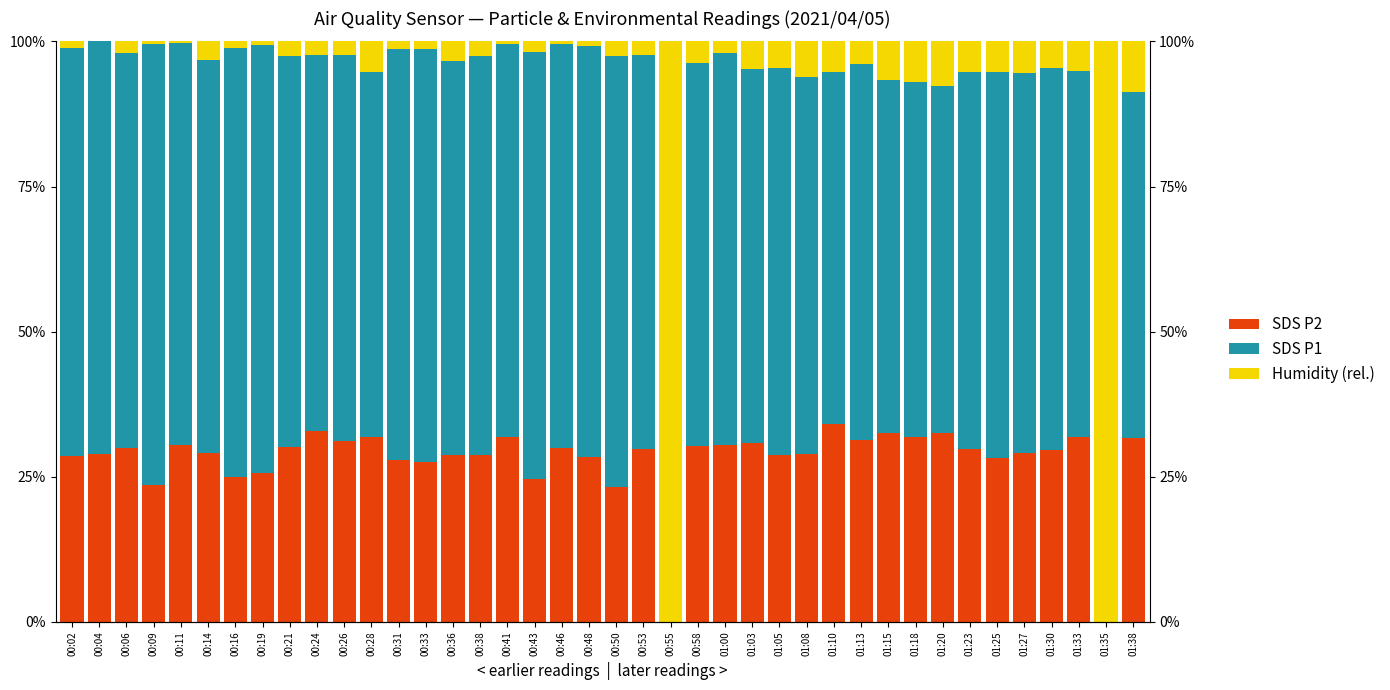

Reading left to right, list all the values displayed in this chart.

SDS_P2: 00:02=28.6	00:04=28.9	00:06=30.0	00:09=23.6	00:11=30.5	00:14=29.2	00:16=24.9	00:19=25.7	00:21=30.1	00:24=32.9	00:26=31.2	00:28=31.9	00:31=27.9	00:33=27.6	00:36=28.7	00:38=28.7	00:41=31.9	00:43=24.7	00:46=30.0	00:48=28.4	00:50=23.3	00:53=29.8	00:55=0.0	00:58=30.3	01:00=30.5	01:03=30.8	01:05=28.8	01:08=28.9	01:10=34.0	01:13=31.4	01:15=32.5	01:18=31.8	01:20=32.5	01:23=29.7	01:25=28.3	01:27=29.1	01:30=29.6	01:33=31.8	01:35=0.0	01:38=31.7
SDS_P1: 00:02=70.2	00:04=71.1	00:06=68.0	00:09=75.9	00:11=69.2	00:14=67.7	00:16=73.9	00:19=73.7	00:21=67.3	00:24=64.7	00:26=66.5	00:28=62.9	00:31=70.8	00:33=71.0	00:36=67.8	00:38=68.7	00:41=67.7	00:43=73.4	00:46=69.6	00:48=70.8	00:50=74.2	00:53=67.8	00:55=0.0	00:58=66.0	01:00=67.5	01:03=64.4	01:05=66.5	01:08=64.9	01:10=60.6	01:13=64.7	01:15=61.0	01:18=61.2	01:20=59.8	01:23=65.0	01:25=66.4	01:27=65.3	01:30=65.9	01:33=63.0	01:35=0.0	01:38=59.5
BME280_humidity (relative): 00:02=1.2	00:04=0.0	00:06=2.0	00:09=0.5	00:11=0.3	00:14=3.2	00:16=1.2	00:19=0.6	00:21=2.6	00:24=2.3	00:26=2.4	00:28=5.2	00:31=1.4	00:33=1.4	00:36=3.5	00:38=2.6	00:41=0.4	00:43=1.9	00:46=0.4	00:48=0.8	00:50=2.6	00:53=2.4	00:55=100.0	00:58=3.7	01:00=2.1	01:03=4.8	01:05=4.6	01:08=6.2	01:10=5.4	01:13=3.9	01:15=6.6	01:18=7.0	01:20=7.6	01:23=5.2	01:25=5.2	01:27=5.5	01:30=4.5	01:33=5.2	01:35=100.0	01:38=8.8